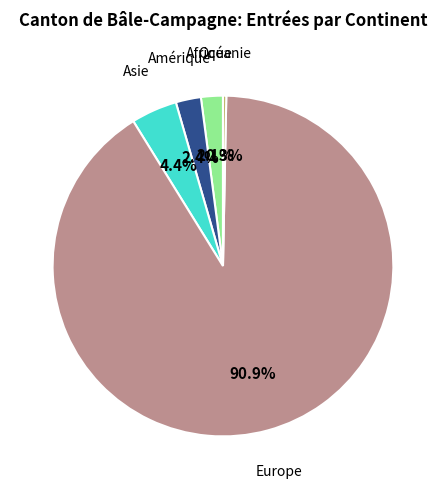

Does any single category account for the majority?

Yes